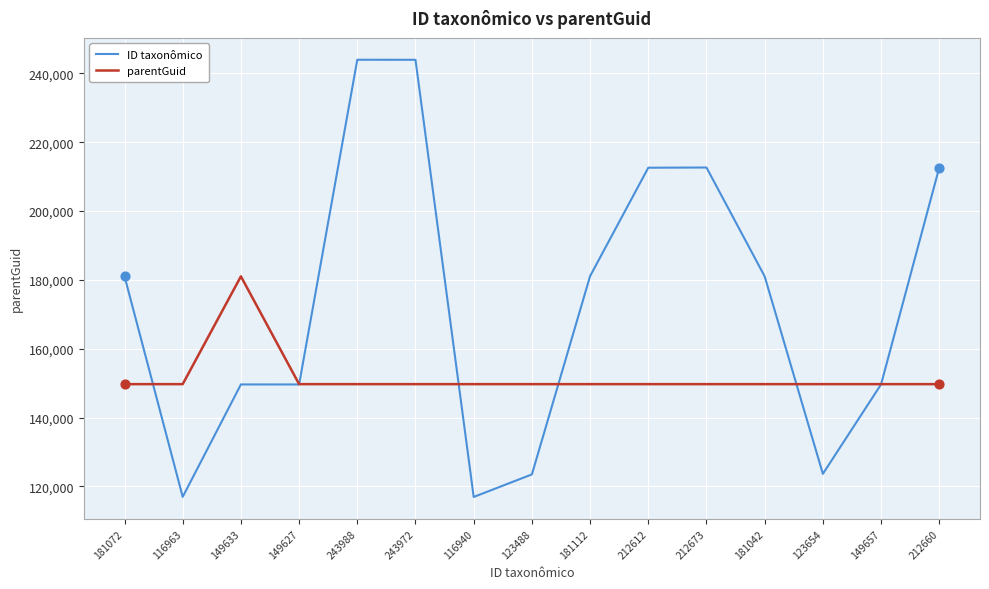

Which series has the largest total across all categories?

ID taxonômico